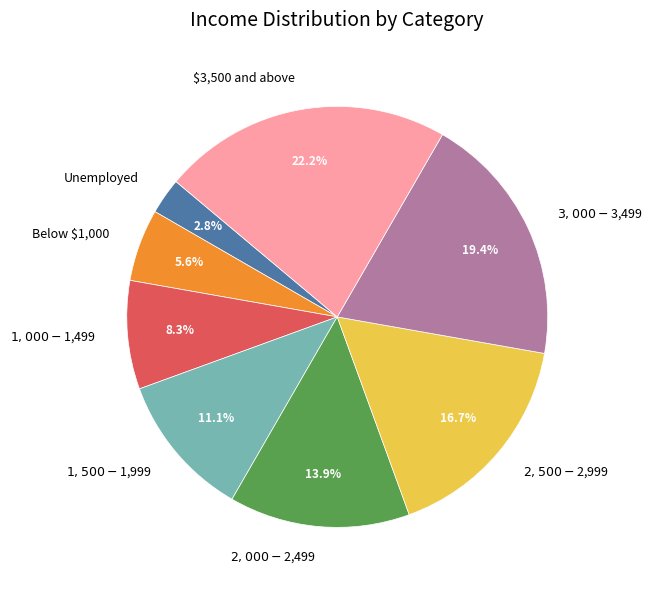

To the nearest percent, what percentage of the pie is $2,000 - $2,499?

14%